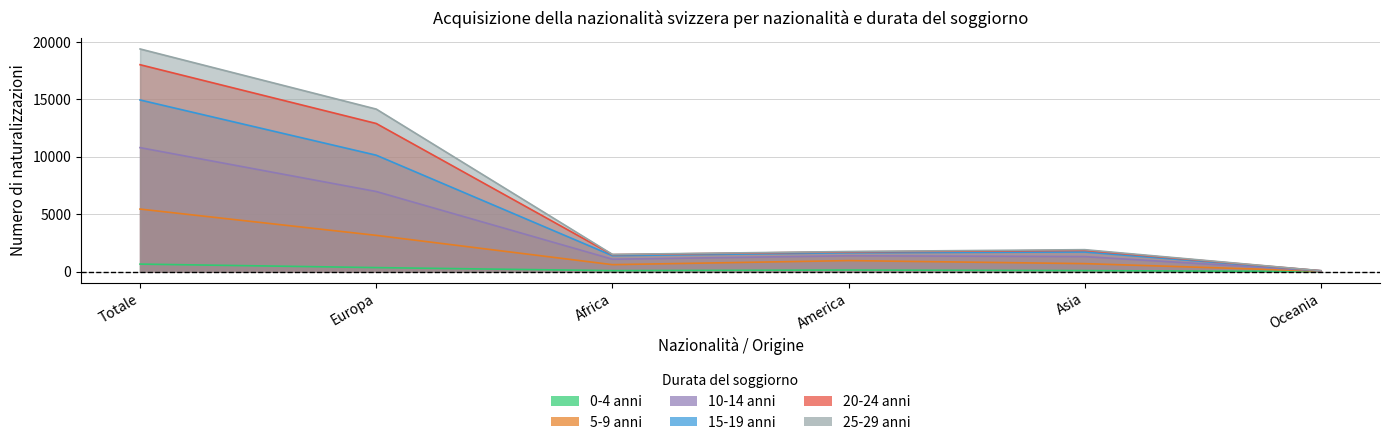

What are all the series names shown in the legend?

0-4 anni, 5-9 anni, 10-14 anni, 15-19 anni